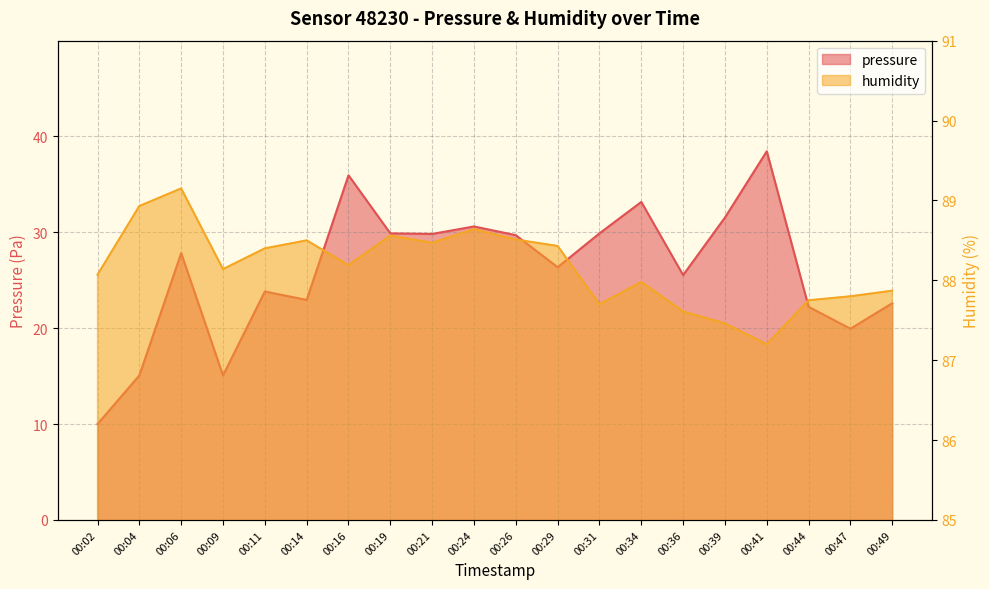

Which series has the largest total across all categories?

humidity